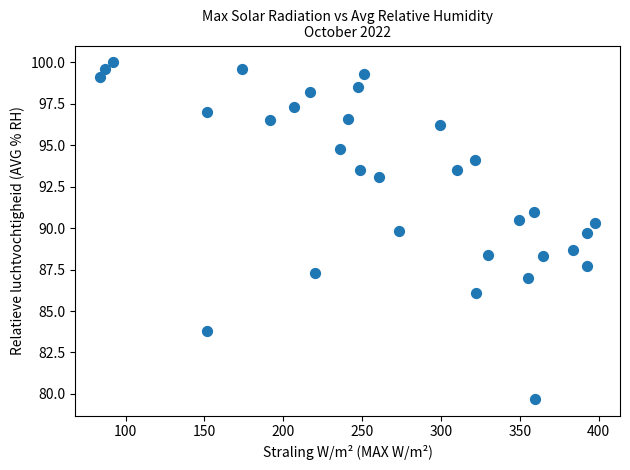

What Y value in the scatter plot is closest to 89?

88.7